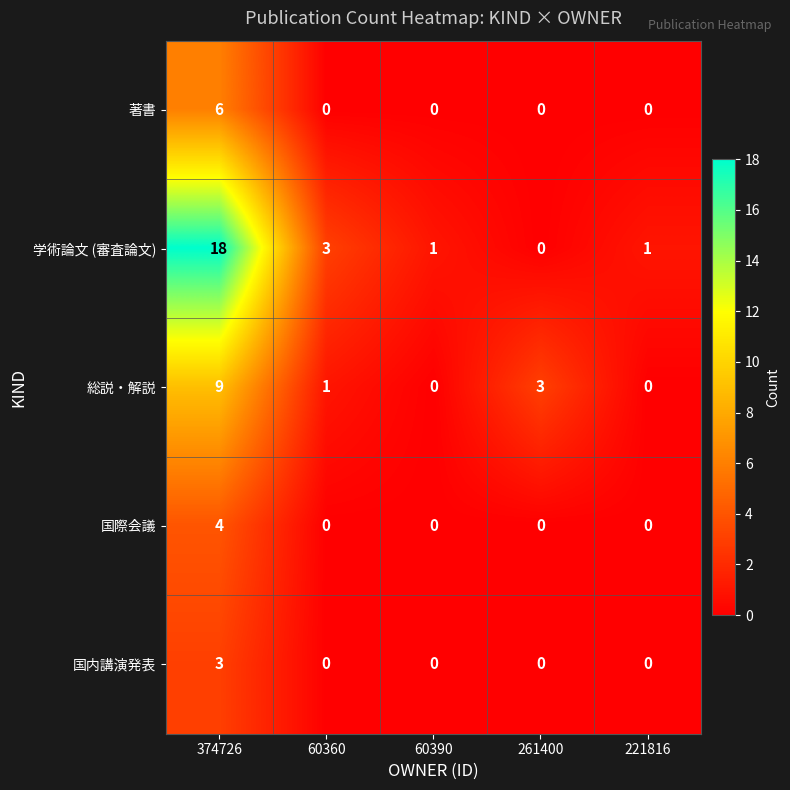

The value of 著書 at 374726 is 8. True or false?

False